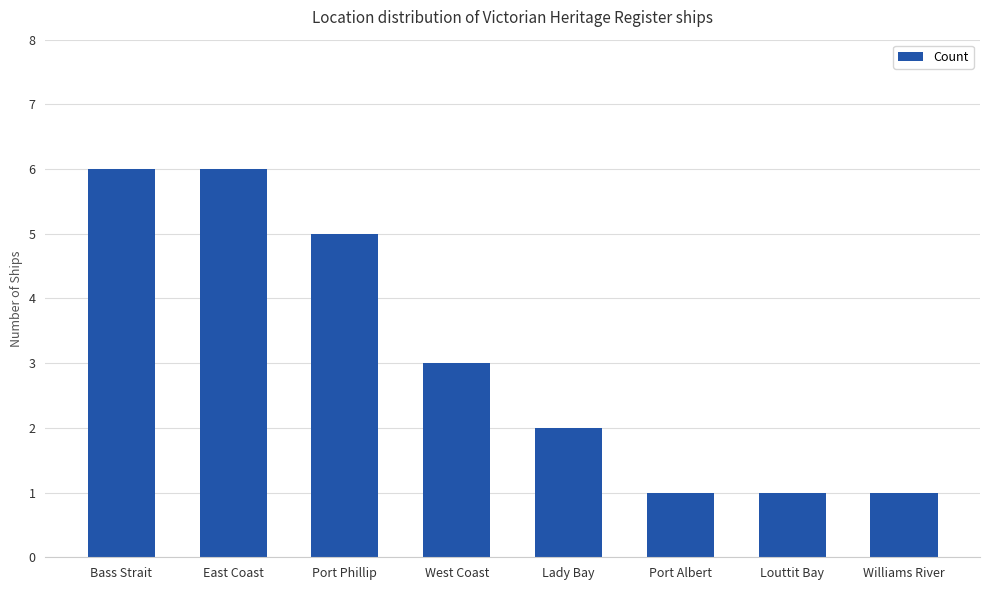

What is the ratio of the value at Bass Strait to the value at Port Albert?

6.0